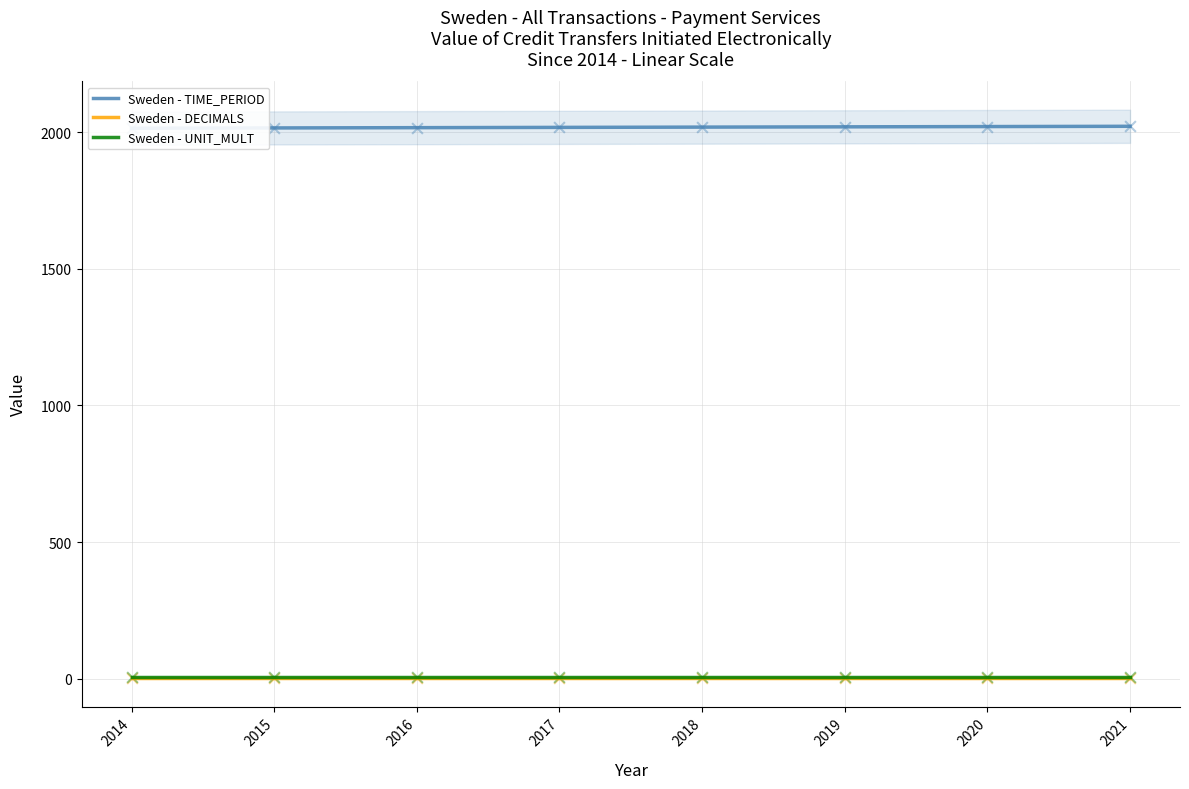

Is the value of Sweden - DECIMALS at 2018 greater than the value of Sweden - UNIT_MULT at 2014?

No